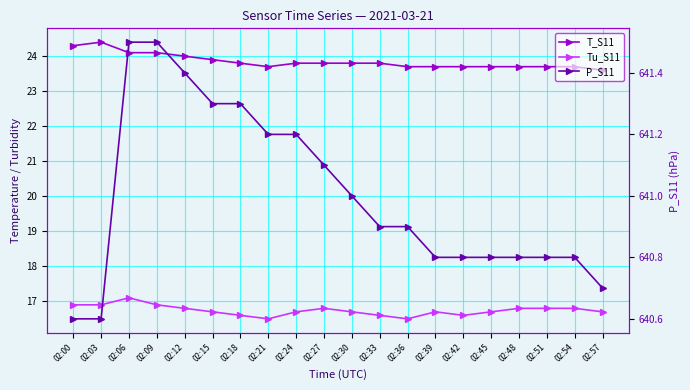

True or false: T_S11 and Tu_S11 cross at least once.

False